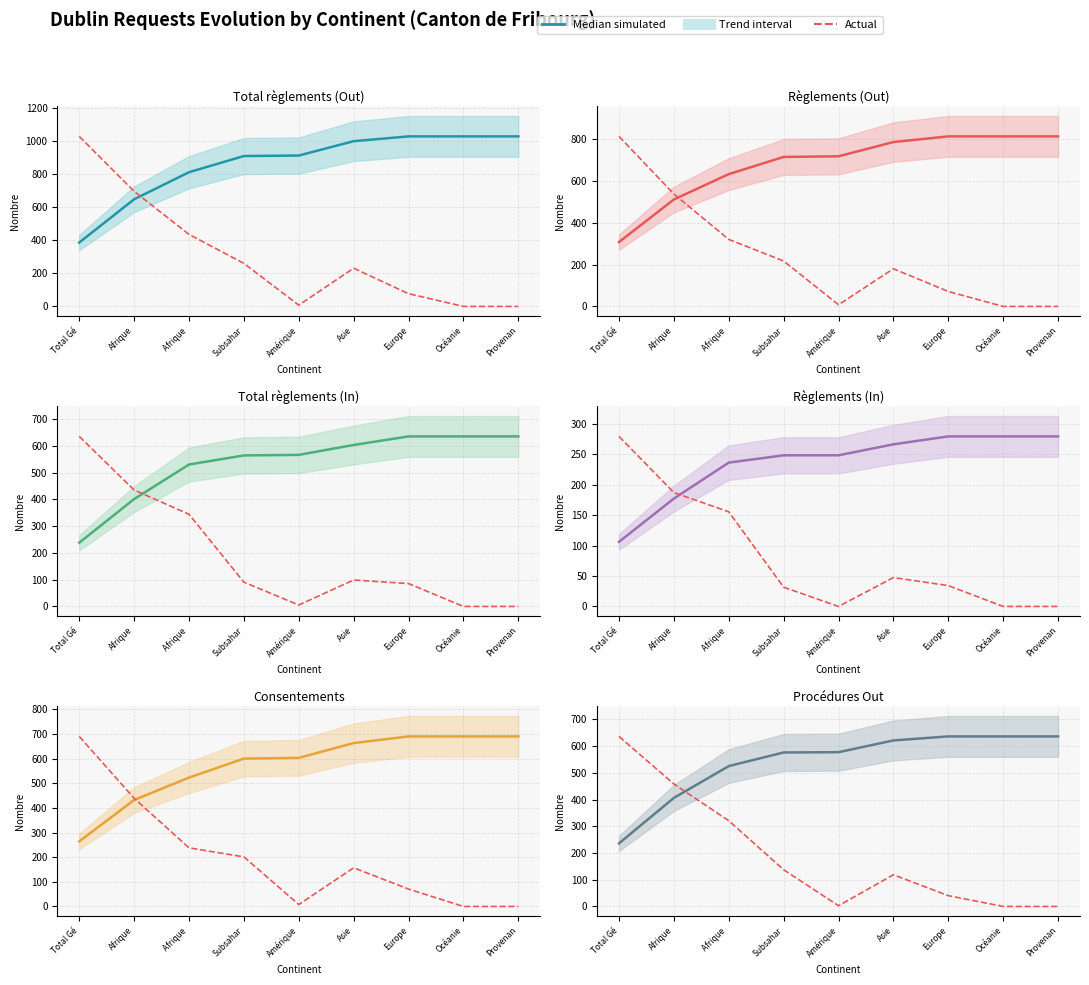

Which series has the largest range (max minus min)?

Actual